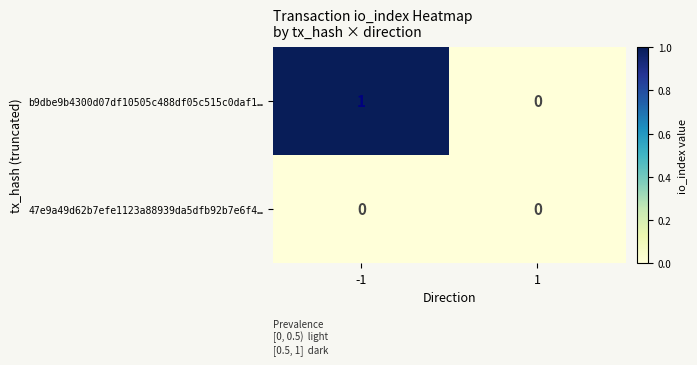

Reading right to left, transcribe all the data shown in this chart.

b9dbe9b4300d07df10505c488df05c515c0daf1…: 1=0	-1=1
47e9a49d62b7efe1123a88939da5dfb92b7e6f4…: 1=0	-1=0